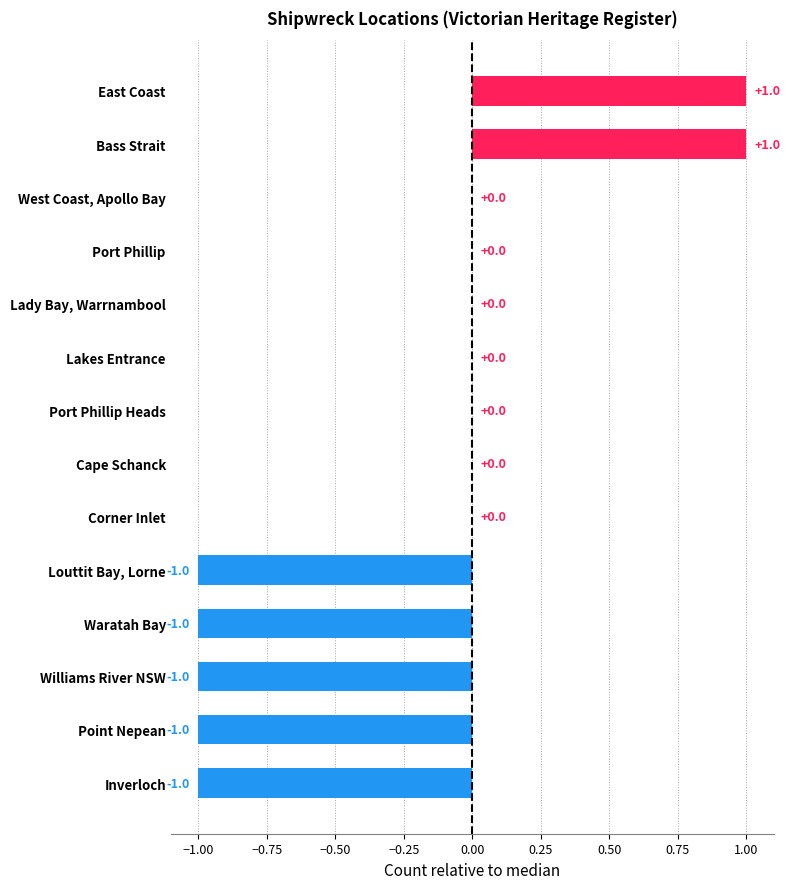

True or false: the data shows -1 at Williams River NSW.

True